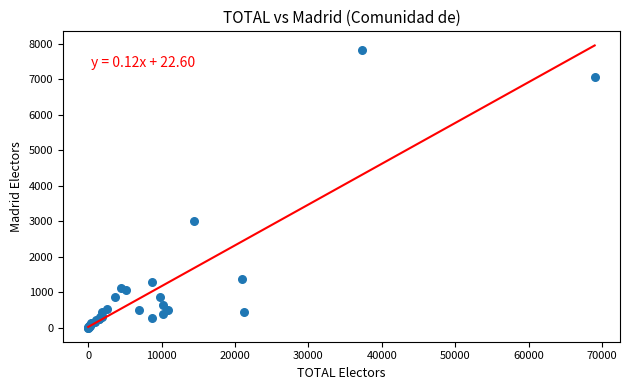

What Y value in the scatter plot is closest to 3915?

3013